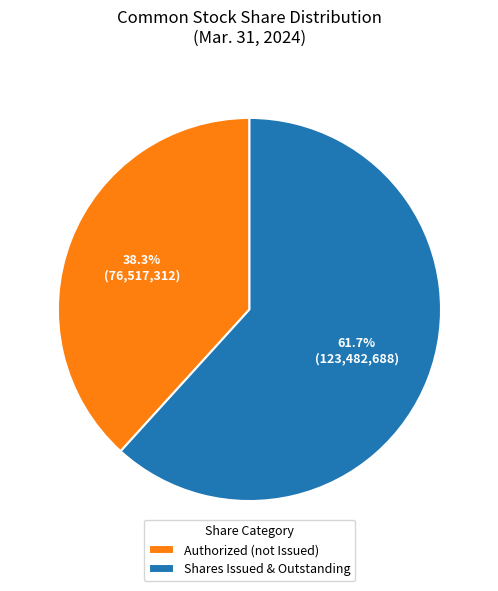

Which slice is the largest?

Shares Issued & Outstanding